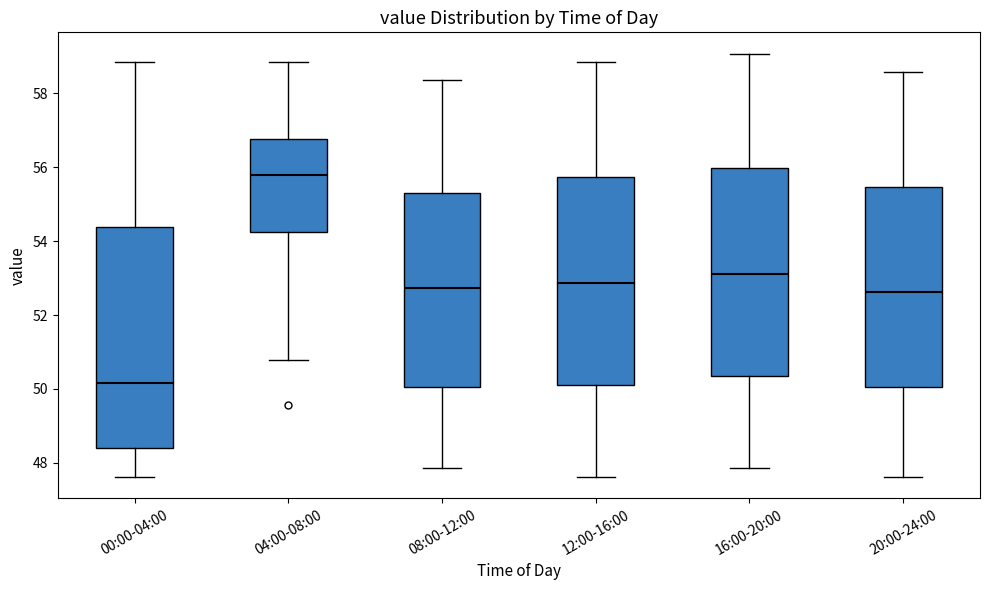

Which box has the lowest median line?

00:00-04:00